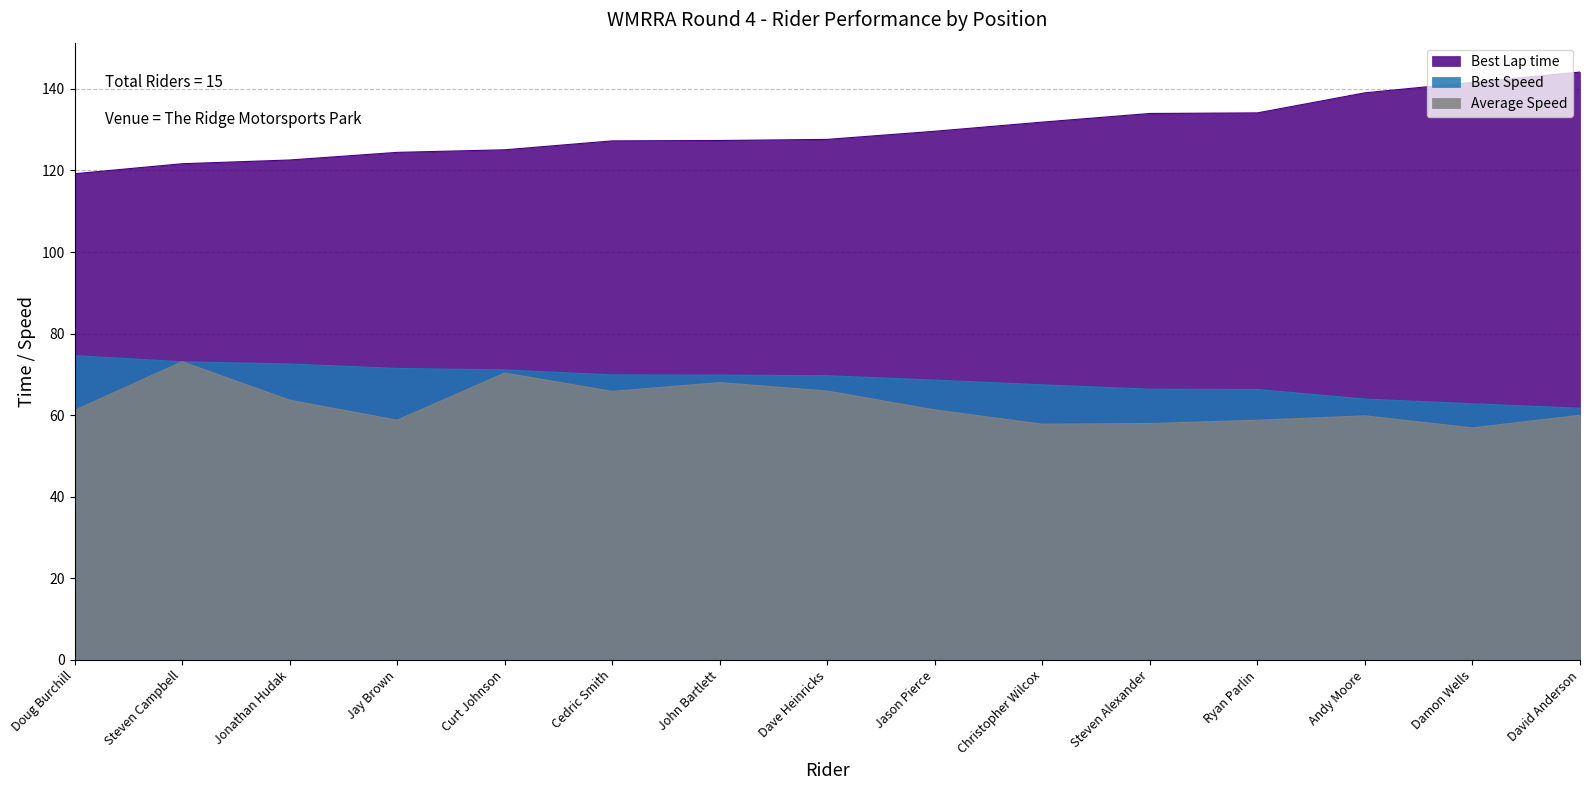

Does the chart display data point markers on the line(s)?

No